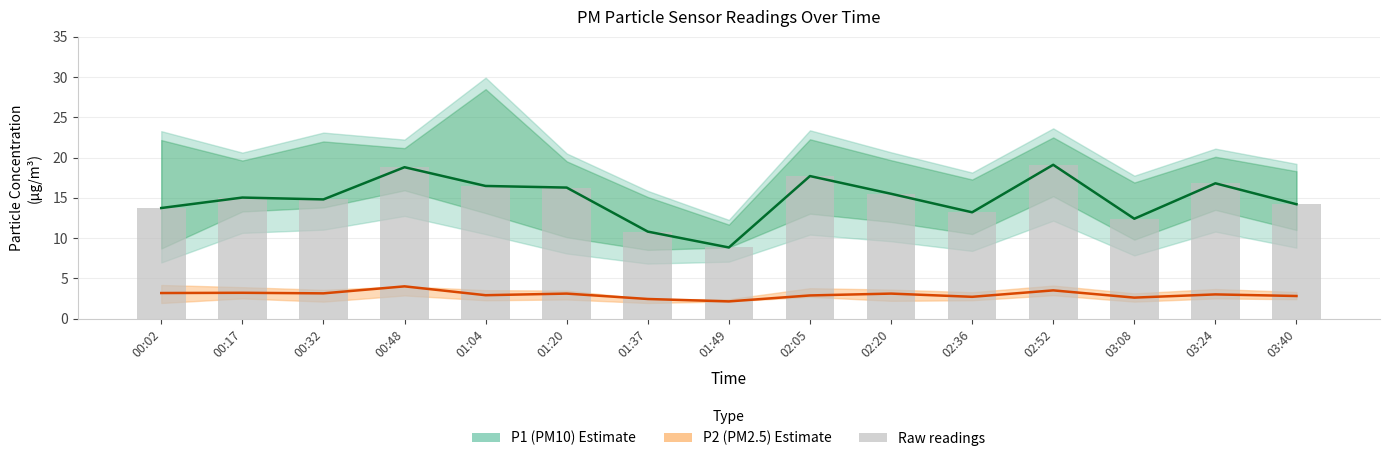

How many data points in P1 (PM10) are above 15?

8